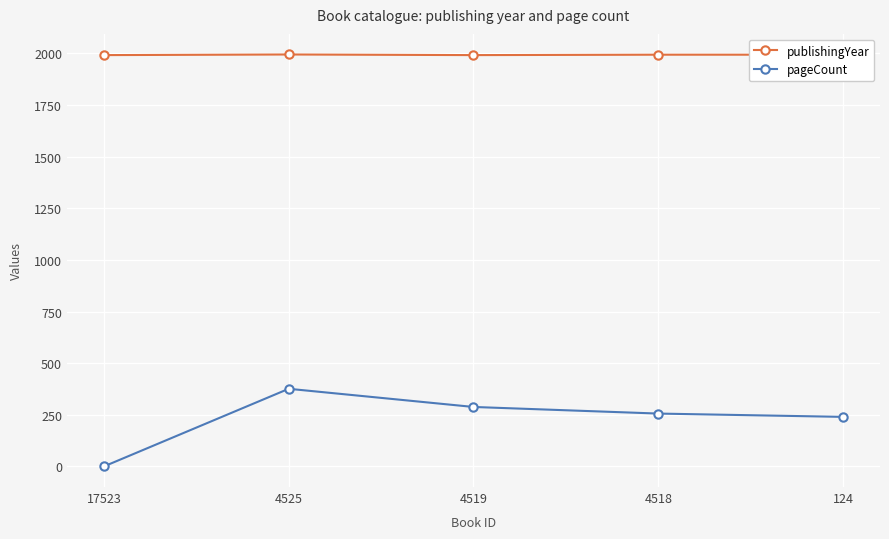

How many lines are shown in the chart?

2